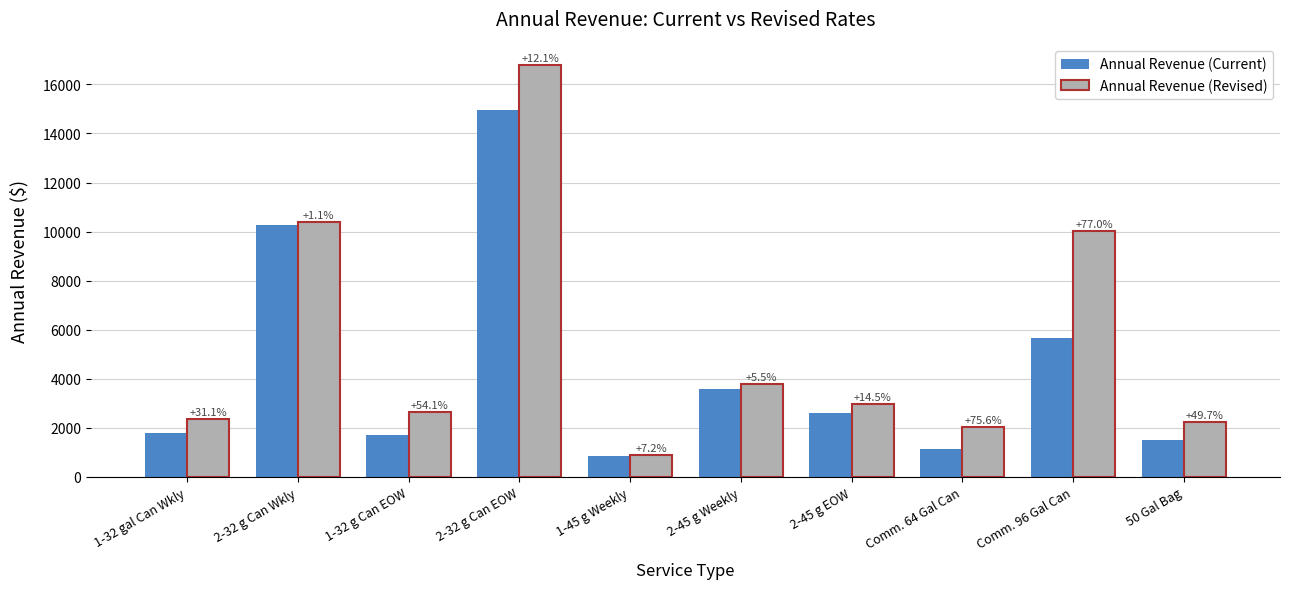

At which label does Annual Revenue (Current) first exceed 2603?

2-32 g Can Wkly